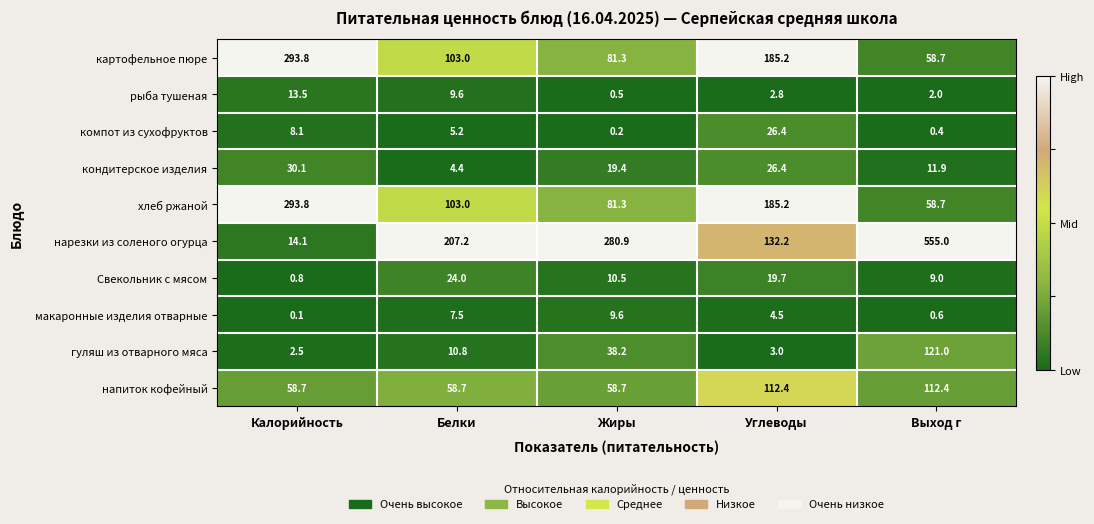

At how many categories does at least one series exceed 0?

5